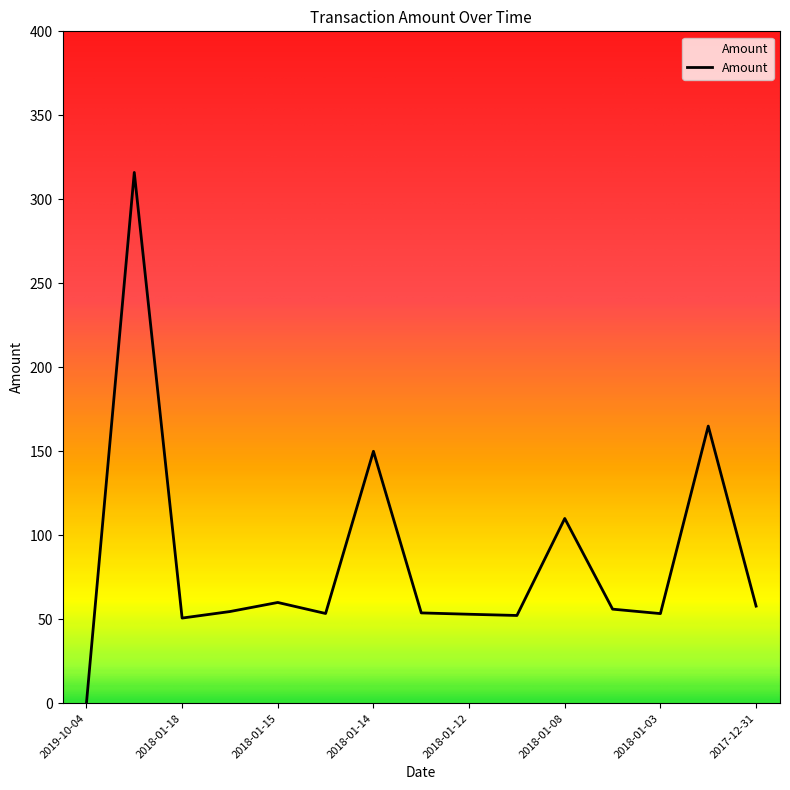

True or false: there are more than 2 points higher than both neighbors.

True